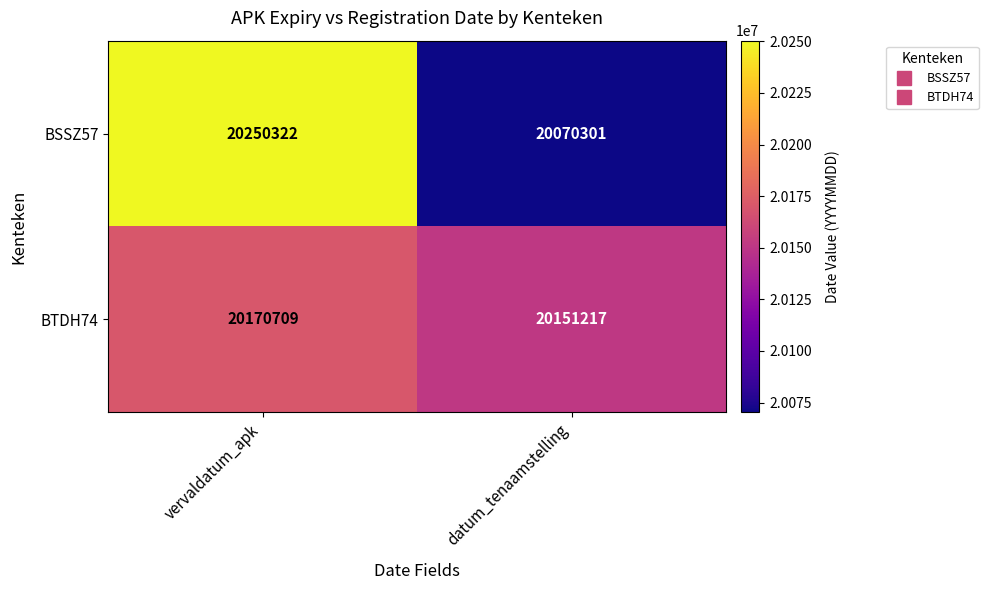

What is the sum of the BTDH74 values at vervaldatum_apk and datum_tenaamstelling?

40321926